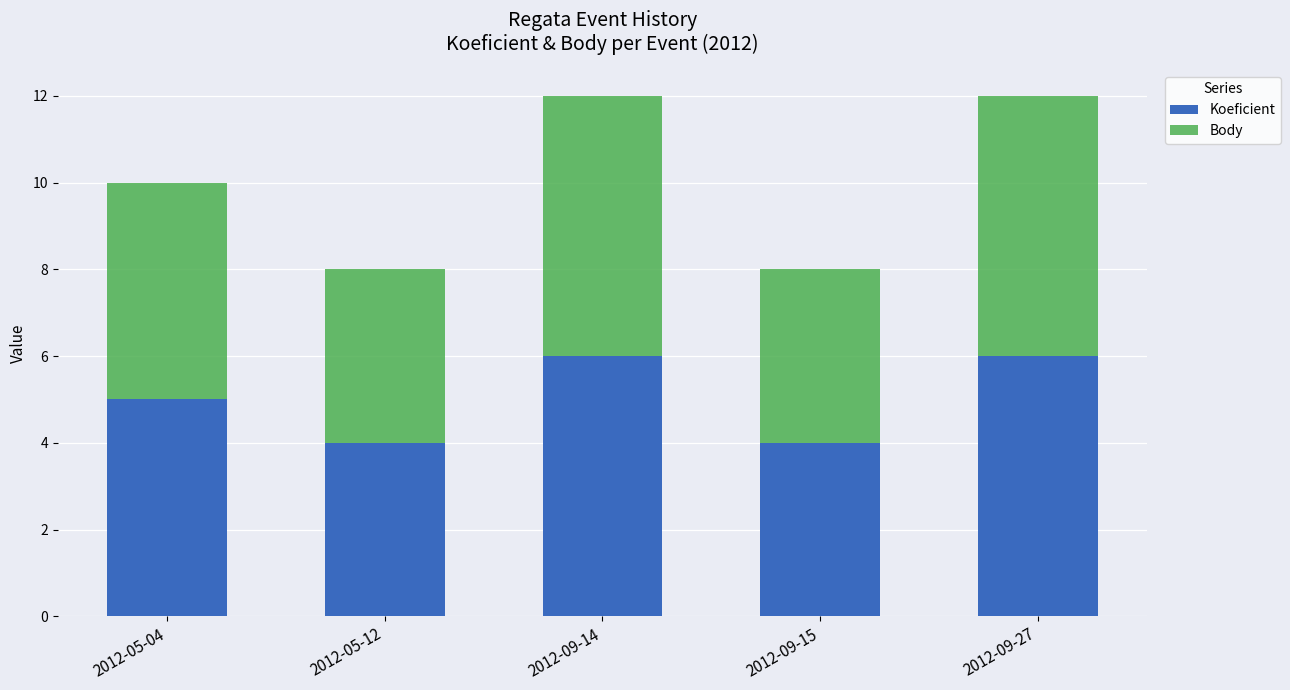

Reading left to right, list the values for the Koeficient series.

5	4	6	4	6